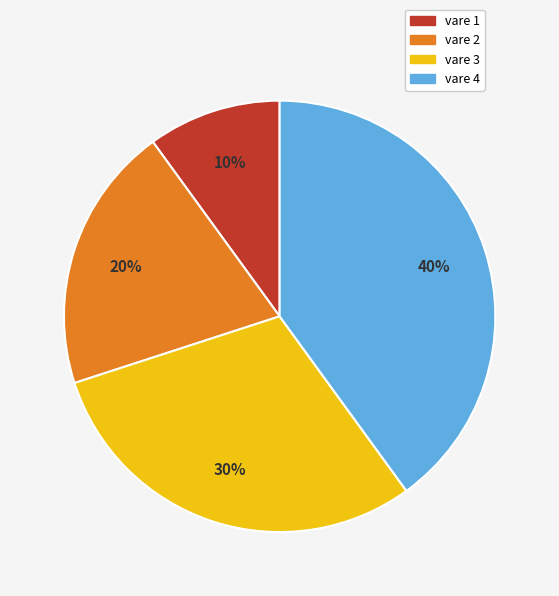

To the nearest percent, what is the difference between the largest and smallest slice percentages?

30%